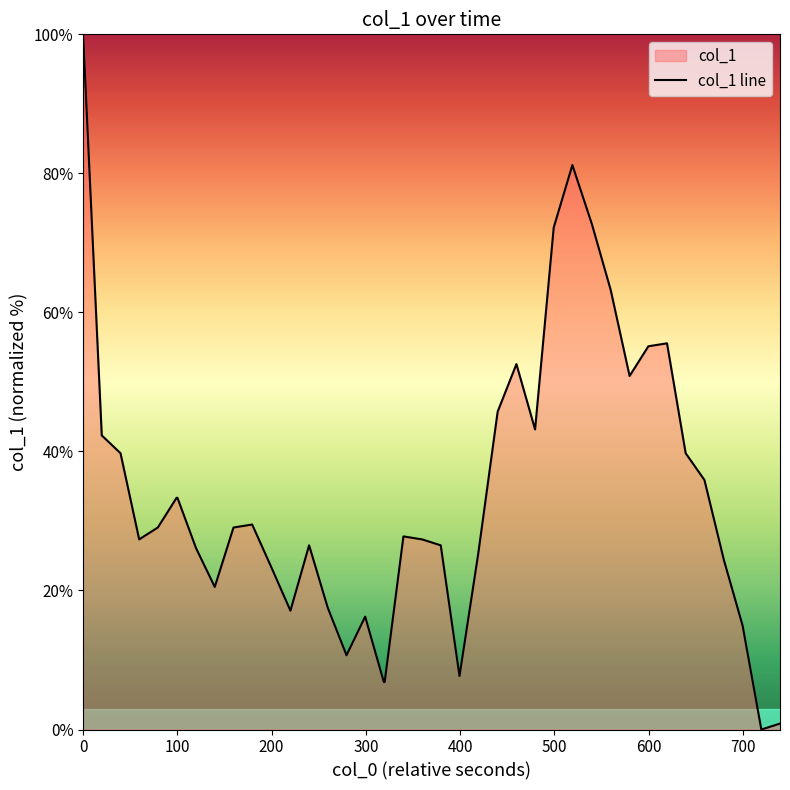

True or false: the data has more than 0 interior local peaks.

True